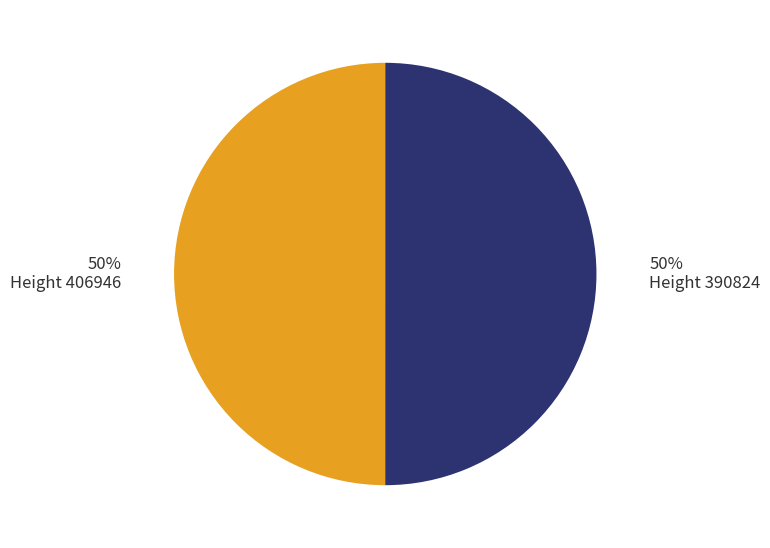

To the nearest percent, what is the average slice percentage?

50%